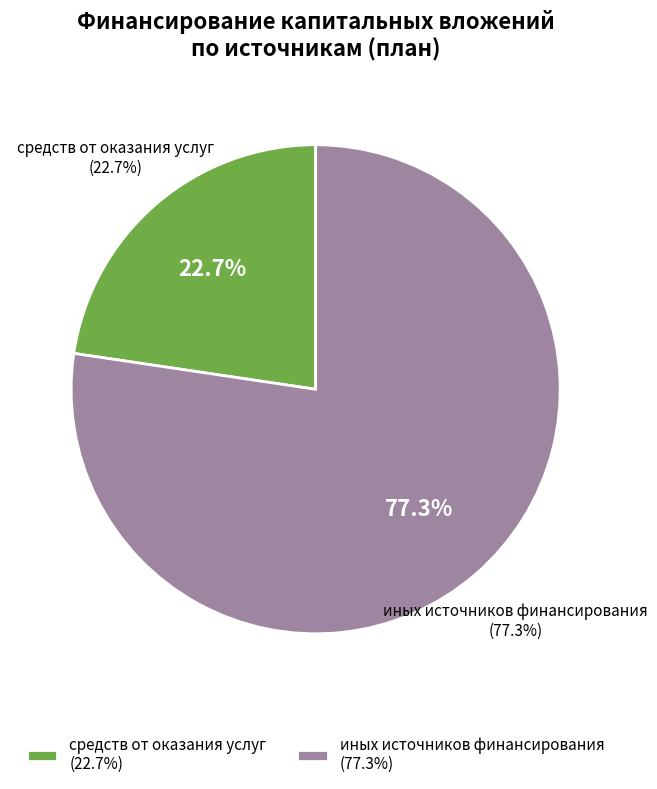

What is the largest slice in the pie chart?

иных источников финансирования